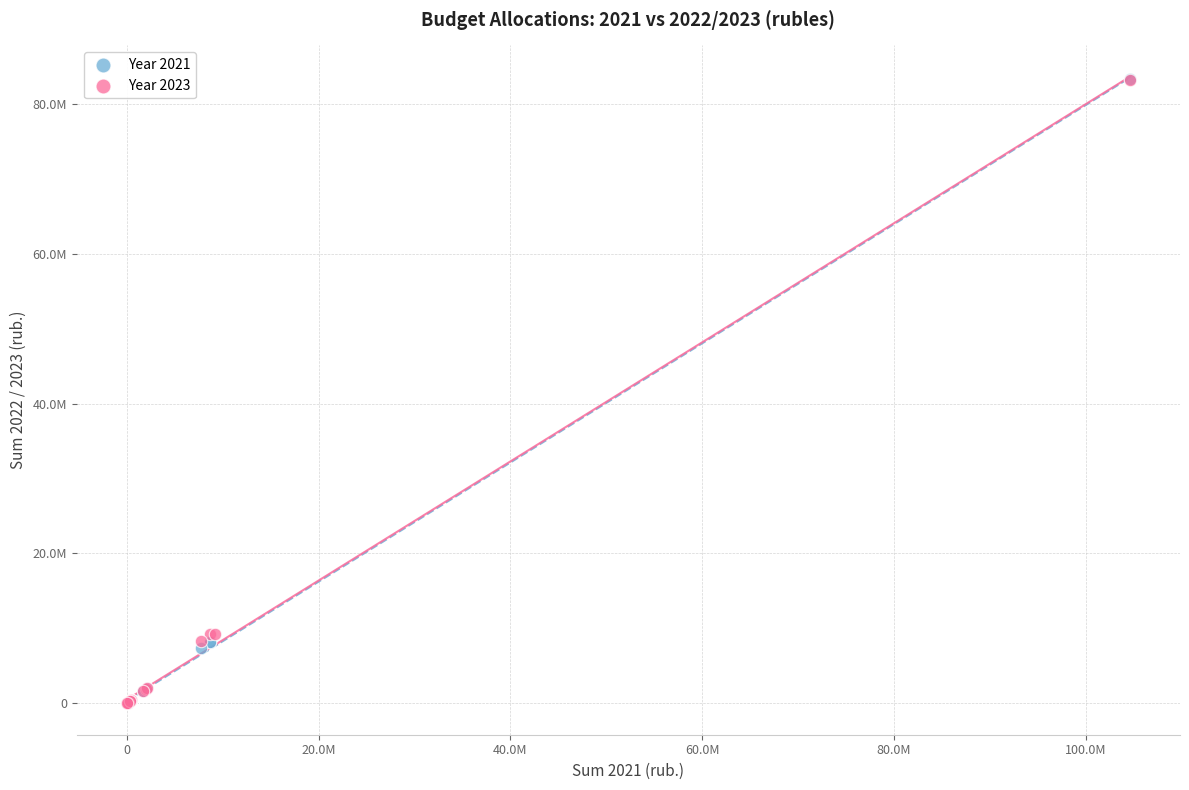

What are all the series names shown in the legend?

Year 2021, Year 2023